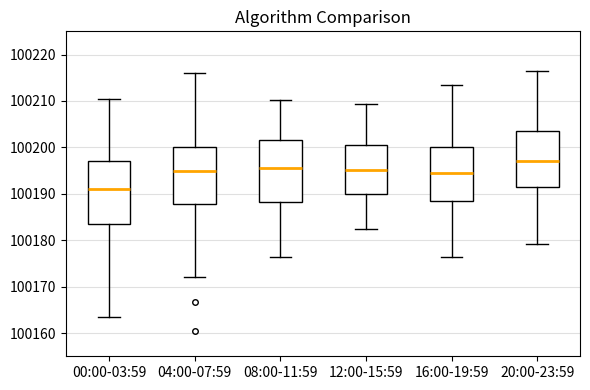

Reading left to right, transcribe this box plot: for each box, give where its median line is, the range the box spans, and where its two whiskers end, as read against the y-axis. The values are not printed on the chart, so give them approximately, as read against the axis.

00:00-03:59: median 100191, box 100184 to 100197, whiskers 100163 to 100210
04:00-07:59: median 100195, box 100188 to 100200, whiskers 100172 to 100216
08:00-11:59: median 100195, box 100188 to 100202, whiskers 100176 to 100210
12:00-15:59: median 100195, box 100190 to 100201, whiskers 100183 to 100209
16:00-19:59: median 100195, box 100189 to 100200, whiskers 100176 to 100214
20:00-23:59: median 100197, box 100191 to 100204, whiskers 100179 to 100217